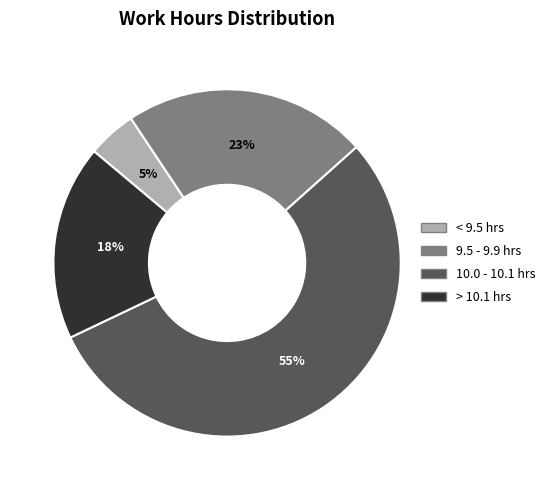

To the nearest percent, what is the difference between the largest and smallest slice percentages?

50%